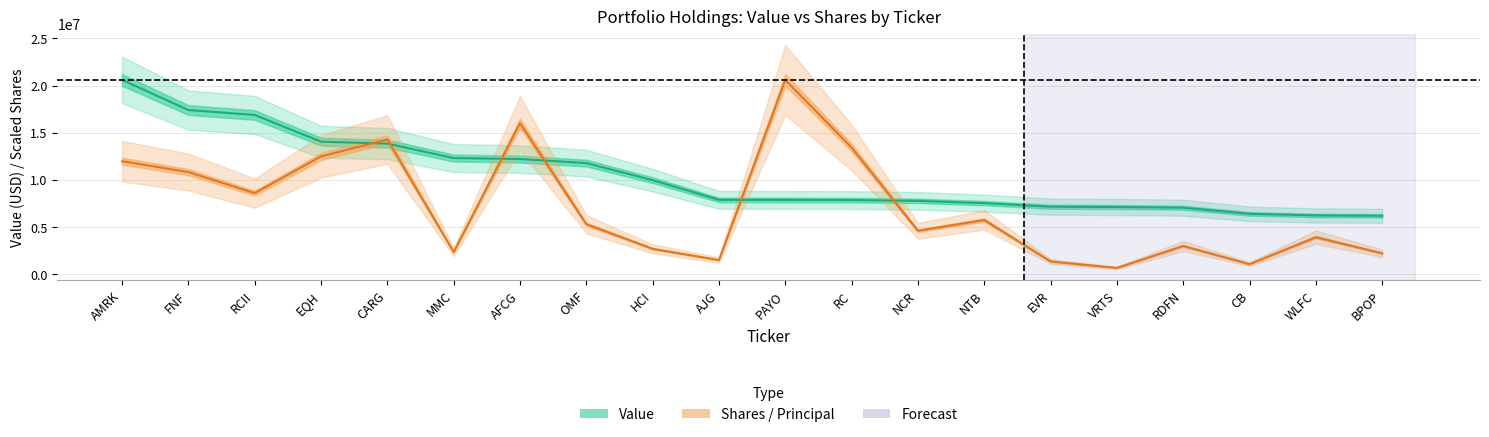

What is the sum of all Shares or principal amount values?

143039734.0